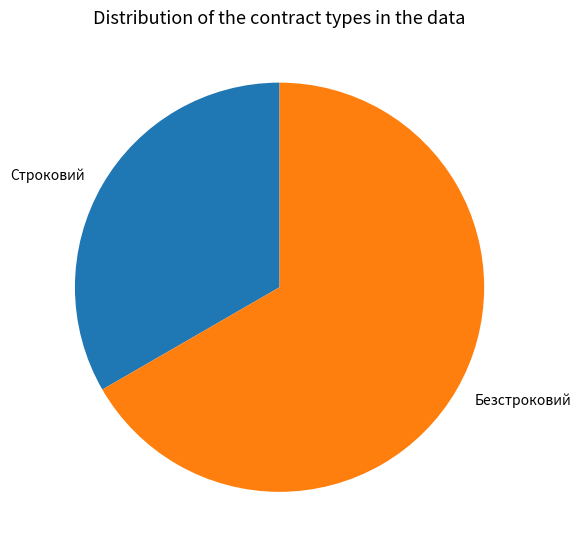

Between Безстроковий and Строковий, which is larger?

Безстроковий